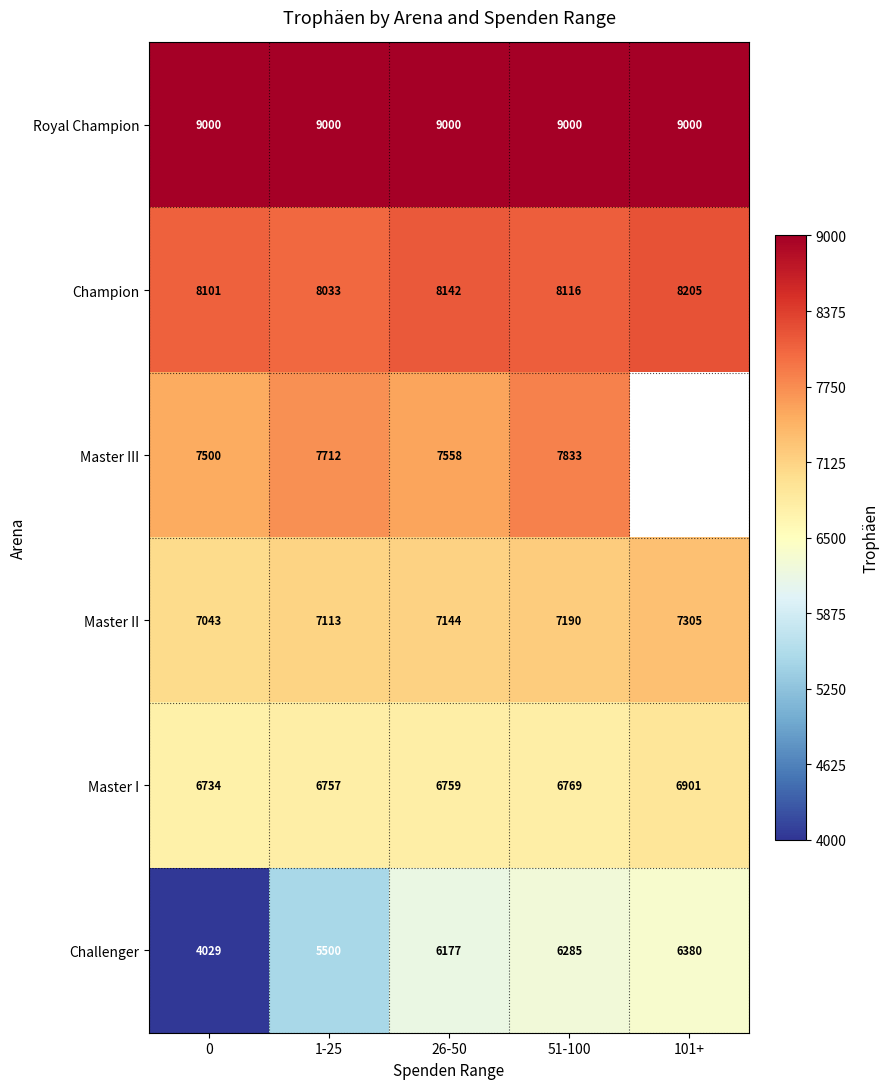

Rank the series at 26-50 from lowest to highest value.

Challenger, Master I, Master II, Master III, Champion, Royal Champion